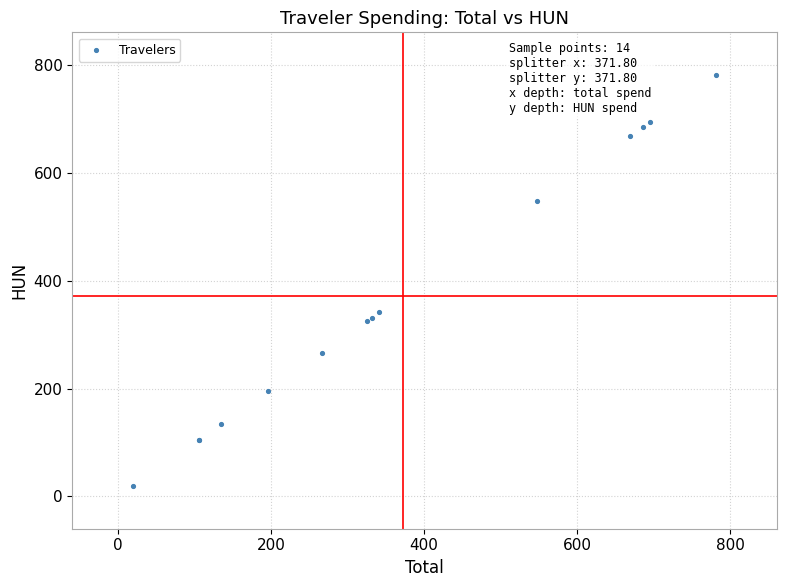

What Y value in the scatter plot is closest to 400?

341.7